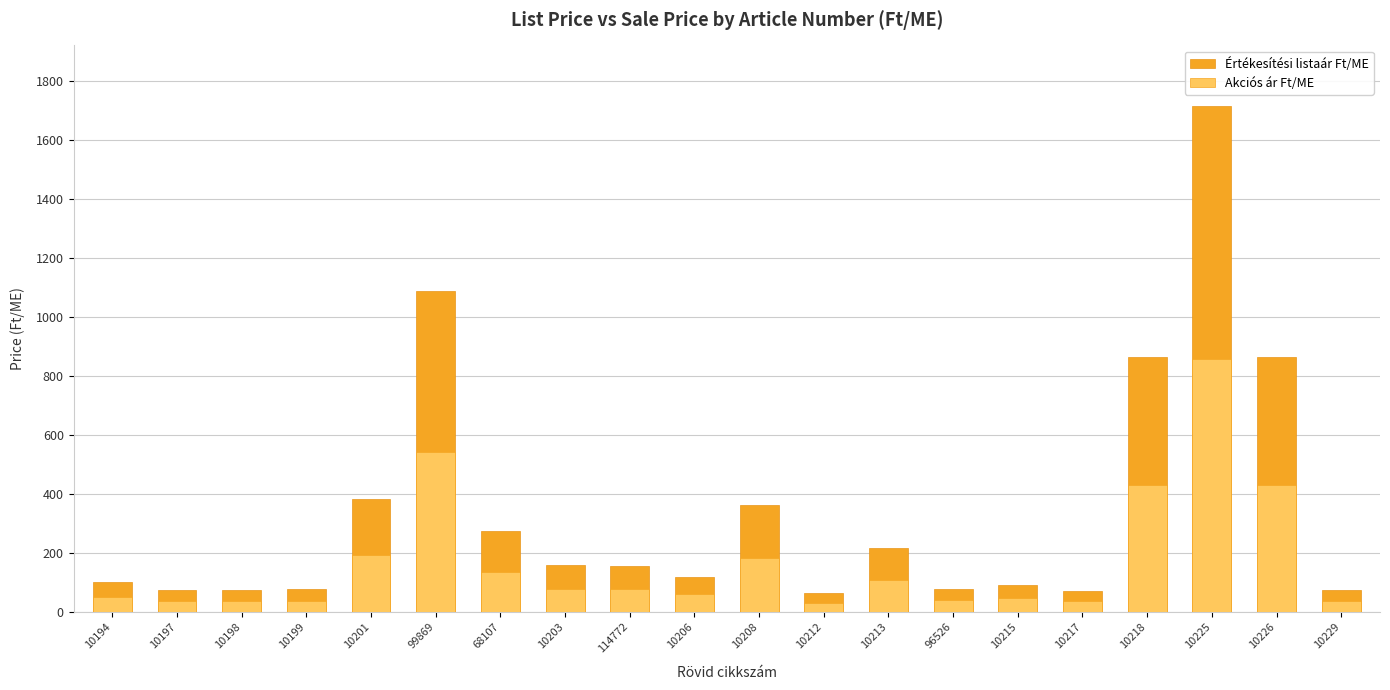

Rank the series by their maximum value, from highest to lowest.

Értékesítési listaár Ft/ME, Akciós ár Ft/ME